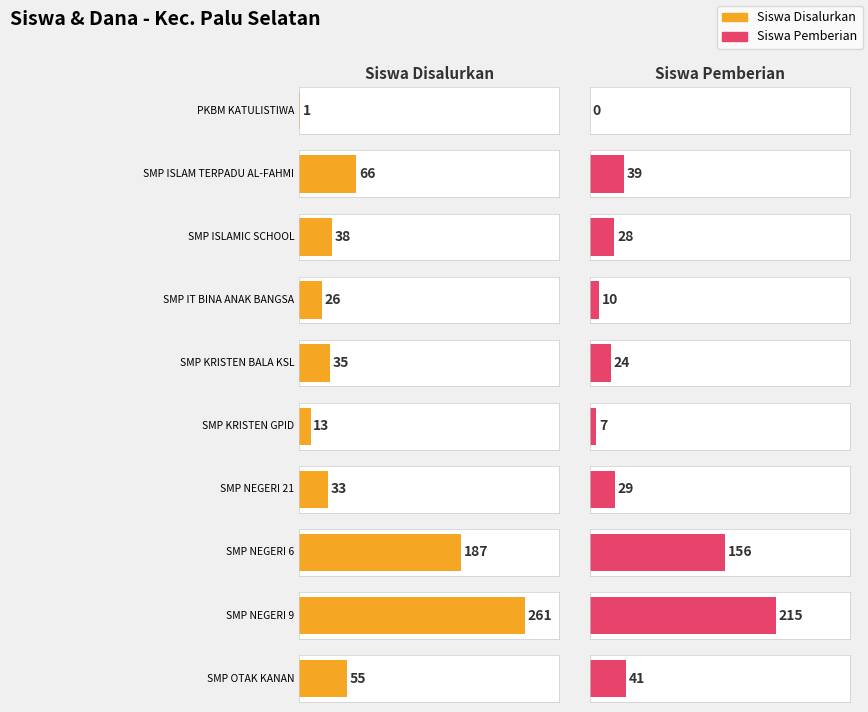

The value of Siswa Pemberian at SMP KRISTEN GPID PALU is 7. True or false?

True